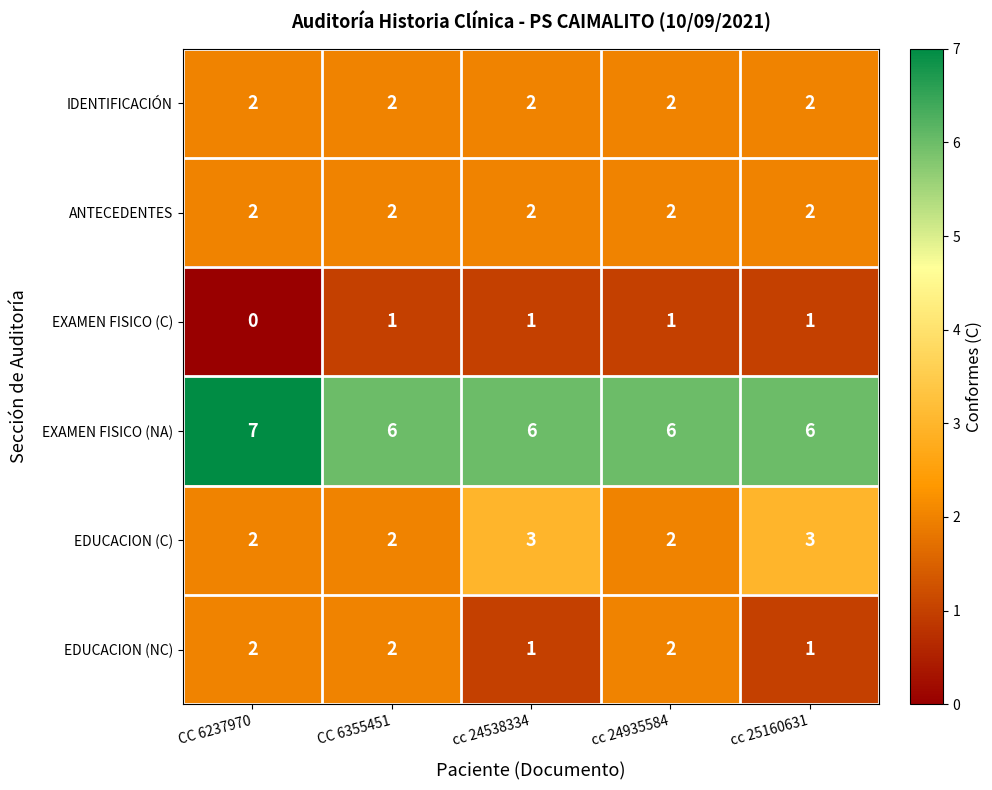

True or false: IDENTIFICACIÓN has a value of 2 at CC 6355451.

True